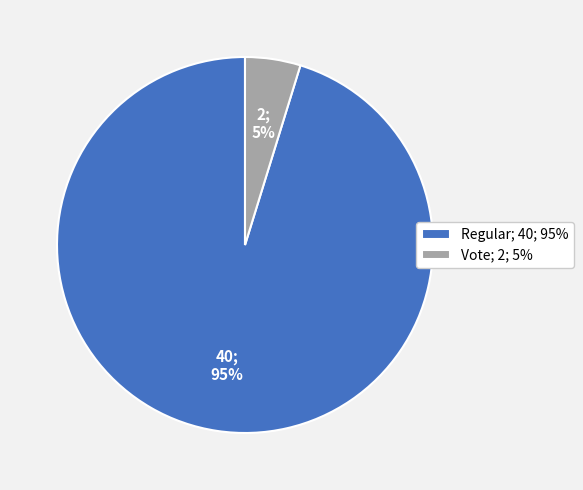

Do Regular; 40; 95% and Vote; 2; 5% together represent more than half of the pie?

Yes